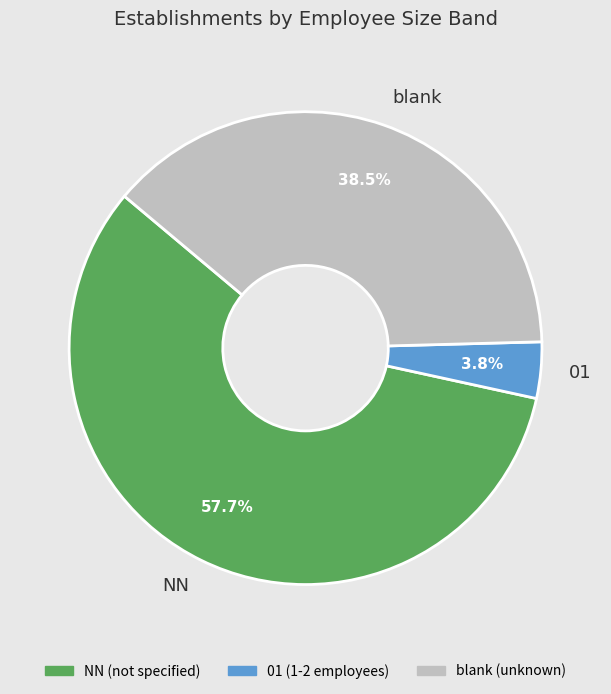

Approximately how many times larger is the value at NN compared to blank?

1.5